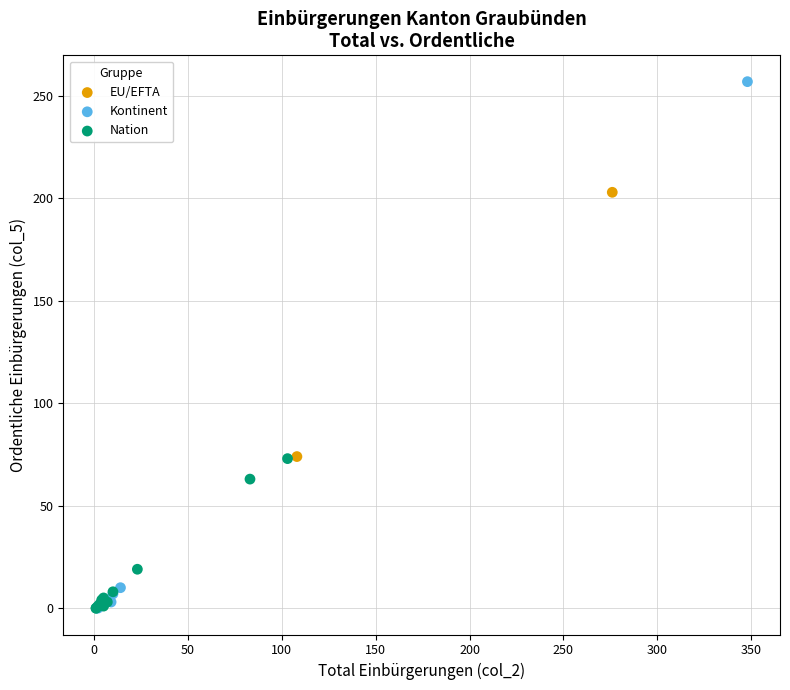

What are all the series names shown in the legend?

EU/EFTA, Kontinent, Nation